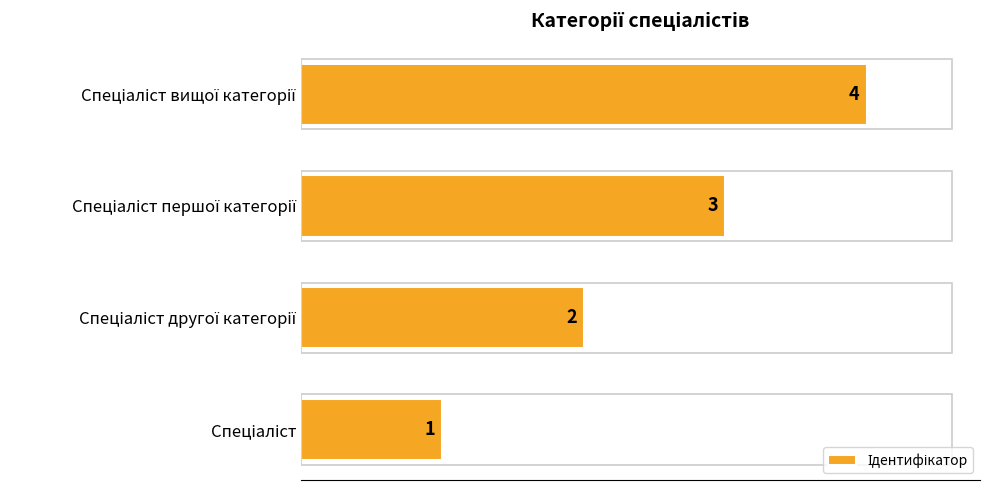

Are the bars grouped side by side (vs. stacked)?

No